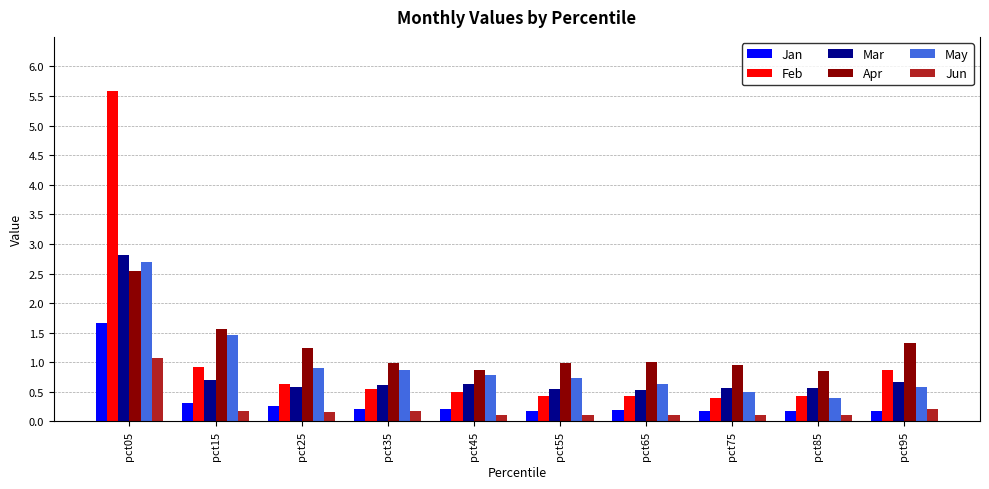

What is the sum of the Mar values at pct75 and pct95?

1.2